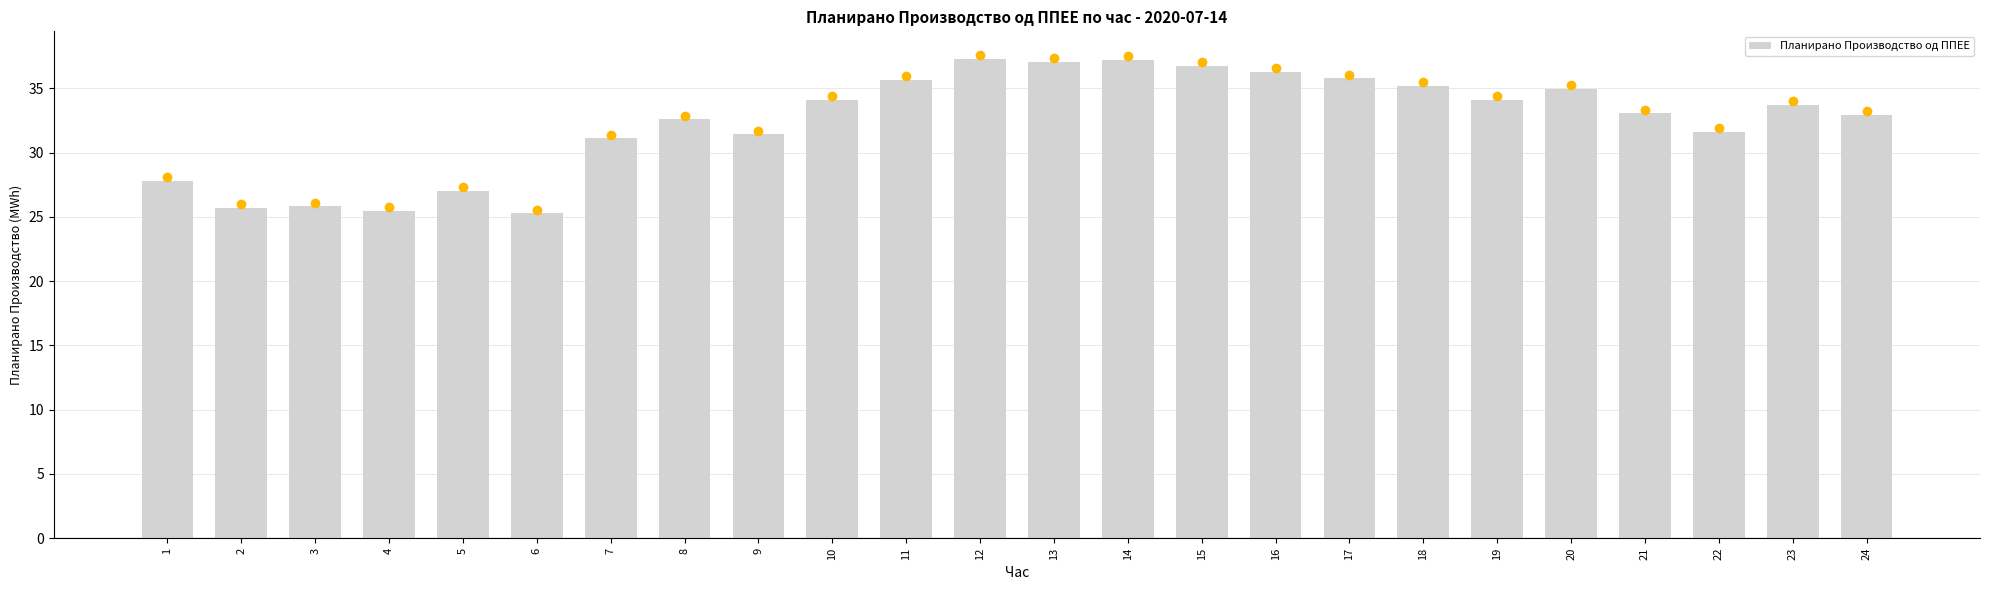

What is the change in value from 2 to 3?

+0.1